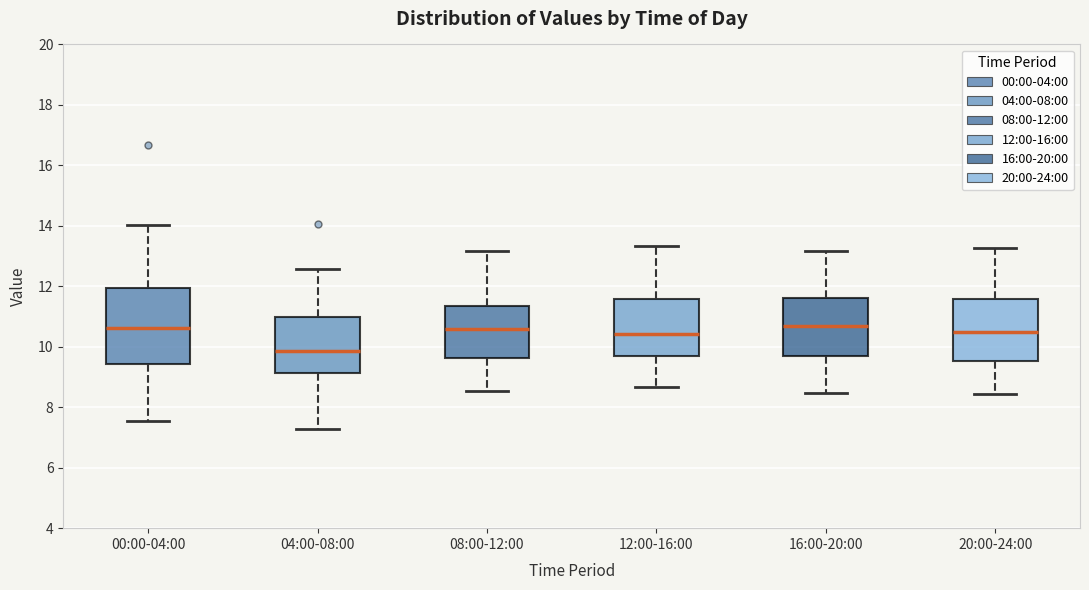

Reading left to right, read every box against the y-axis: the position of its median line, the range the box covers, and the ends of its whiskers. The values are not printed on the chart, so give them approximately, as read against the axis.

00:00-04:00: median 10.6, box 9.4 to 12.0, whiskers 7.6 to 14.0
04:00-08:00: median 9.8, box 9.2 to 11.0, whiskers 7.2 to 12.6
08:00-12:00: median 10.6, box 9.6 to 11.4, whiskers 8.6 to 13.2
12:00-16:00: median 10.4, box 9.6 to 11.6, whiskers 8.6 to 13.4
16:00-20:00: median 10.6, box 9.8 to 11.6, whiskers 8.4 to 13.2
20:00-24:00: median 10.6, box 9.6 to 11.6, whiskers 8.4 to 13.2